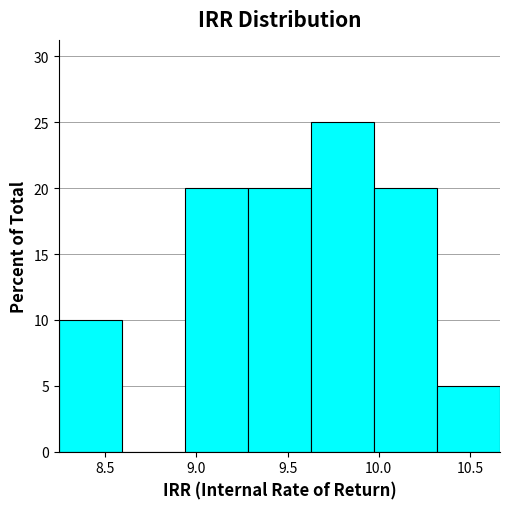

Over which range of the x-axis is the bar tallest?

9.65 to 9.95